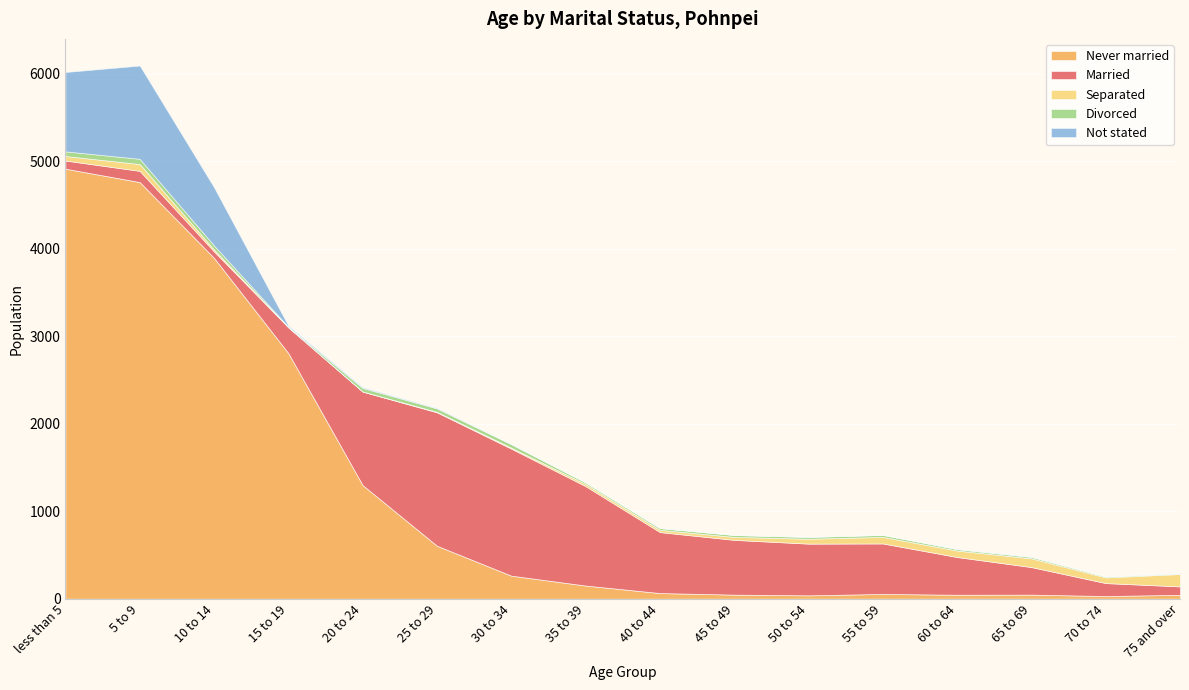

Which series ends up on top after the final intersection of Married and Not stated?

Married